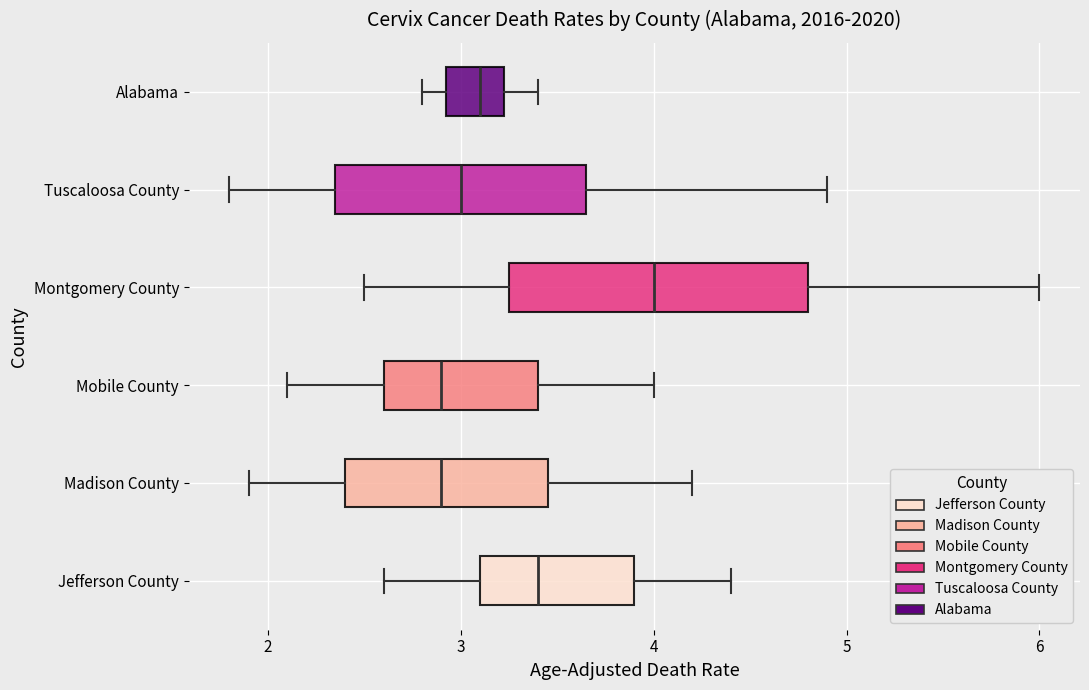

Reading bottom to top, read every box against the x-axis: the position of its median line, the range the box covers, and the ends of its whiskers. The values are not printed on the chart, so give them approximately, as read against the axis.

Jefferson County: median 3.4, box 3.1 to 3.9, whiskers 2.6 to 4.4
Madison County: median 2.9, box 2.4 to 3.5, whiskers 1.9 to 4.2
Mobile County: median 2.9, box 2.6 to 3.4, whiskers 2.1 to 4.0
Montgomery County: median 4.0, box 3.3 to 4.8, whiskers 2.5 to 6.0
Tuscaloosa County: median 3.0, box 2.4 to 3.7, whiskers 1.8 to 4.9
Alabama: median 3.1, box 2.9 to 3.2, whiskers 2.8 to 3.4